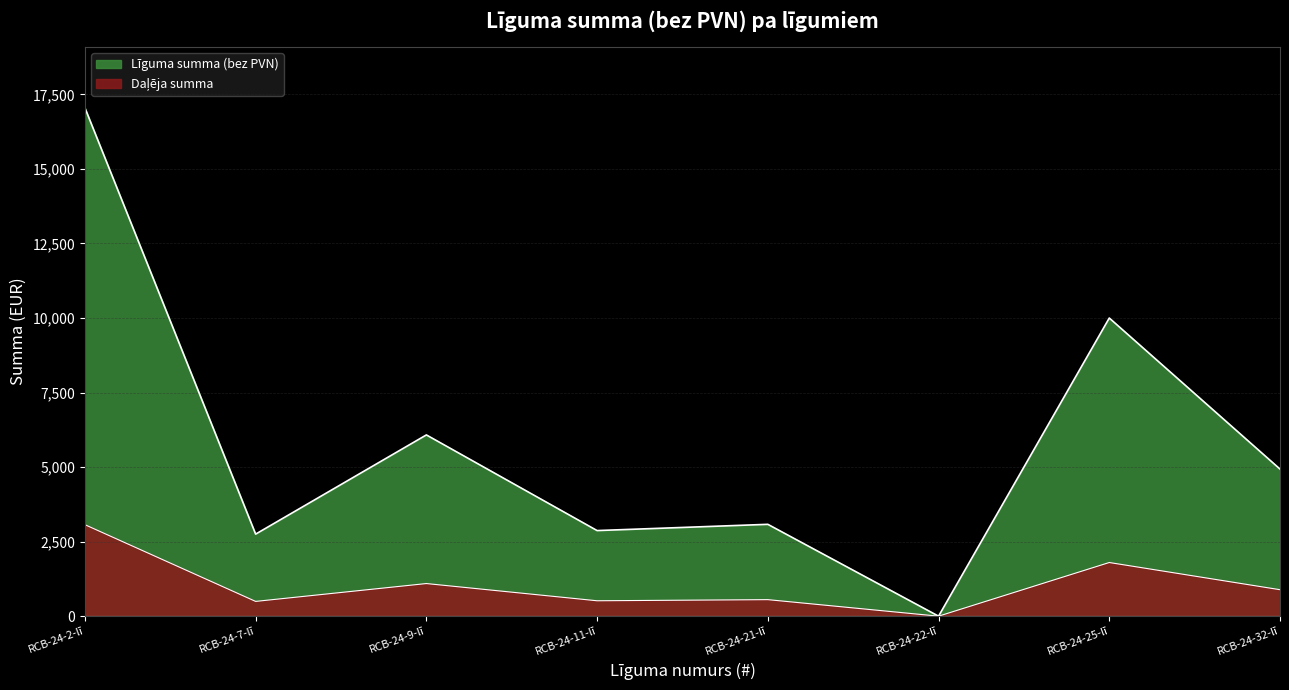

Does the chart display data point markers on the line(s)?

No